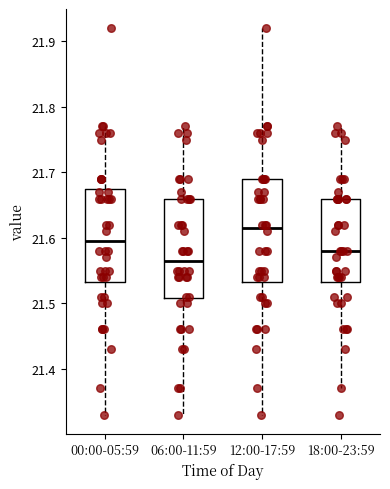

Reading left to right, transcribe this box plot: for each box, give where its median line is, the range the box spans, and where its two whiskers end, as read against the y-axis. The values are not printed on the chart, so give them approximately, as read against the axis.

00:00-05:59: median 21.60, box 21.53 to 21.68, whiskers 21.33 to 21.77
06:00-11:59: median 21.57, box 21.51 to 21.66, whiskers 21.33 to 21.77
12:00-17:59: median 21.62, box 21.53 to 21.69, whiskers 21.33 to 21.92
18:00-23:59: median 21.58, box 21.53 to 21.66, whiskers 21.37 to 21.77